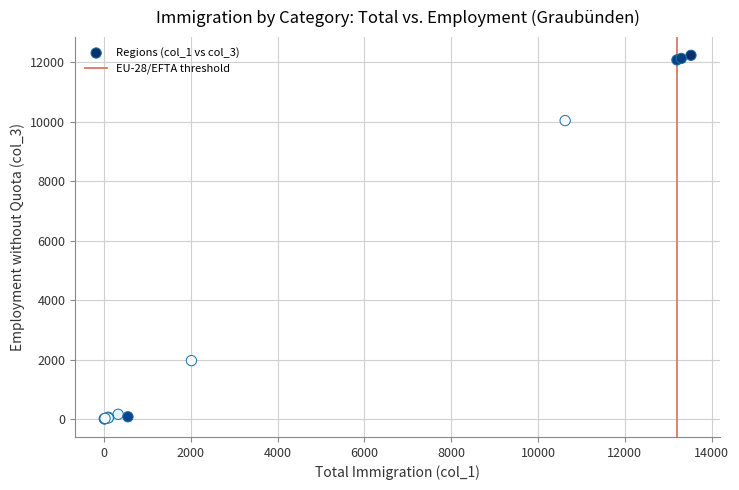

What Y value in the scatter plot is closest to 6123?

10043